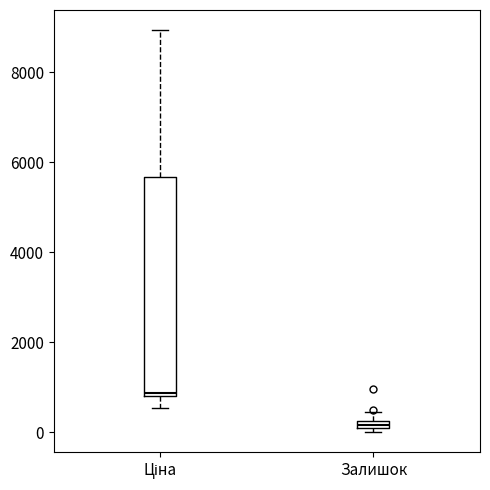

Which box is the tallest, from its lower edge to its upper edge?

Ціна